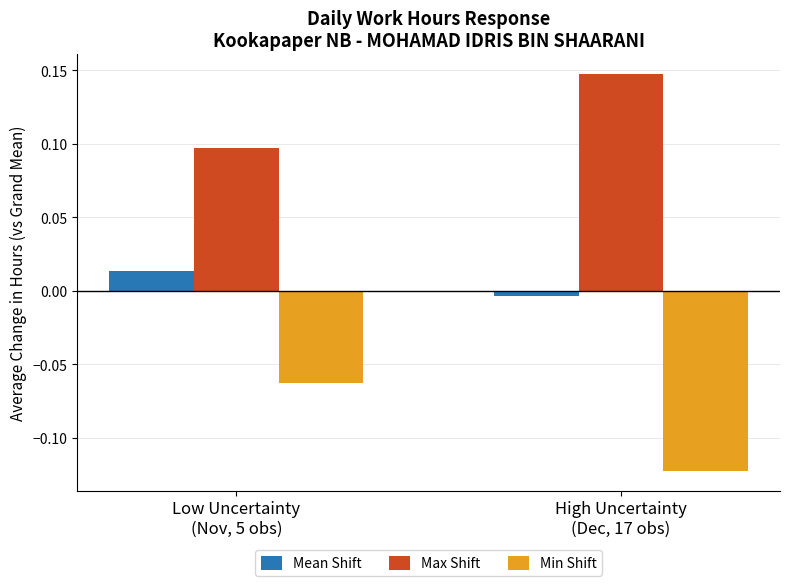

List the series in order of their overall mean, highest first.

Max Shift, Mean Shift, Min Shift